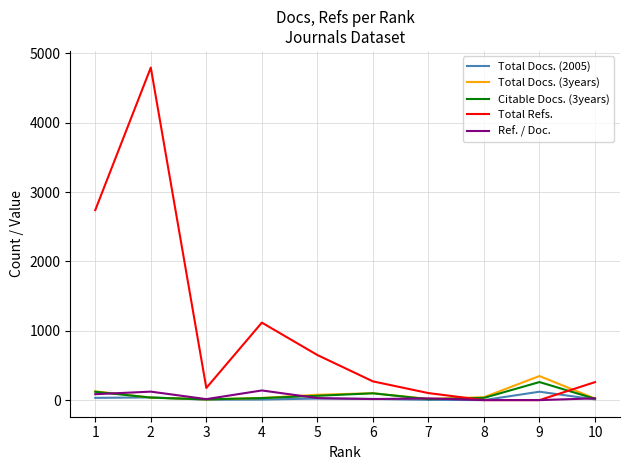

What is the maximum value for Ref. / Doc.?

139